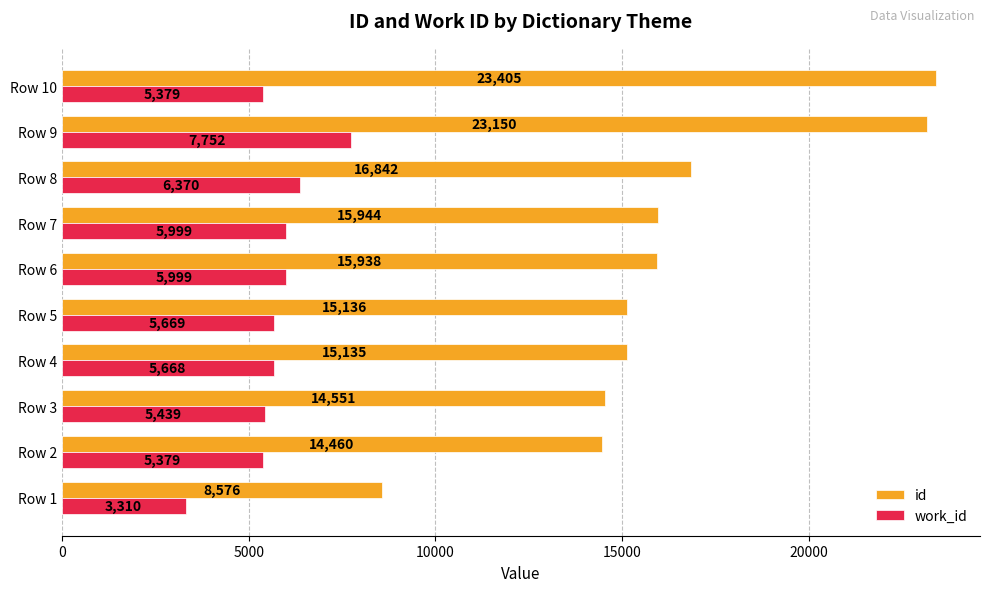

Rank the series by their maximum value, from highest to lowest.

id, work_id